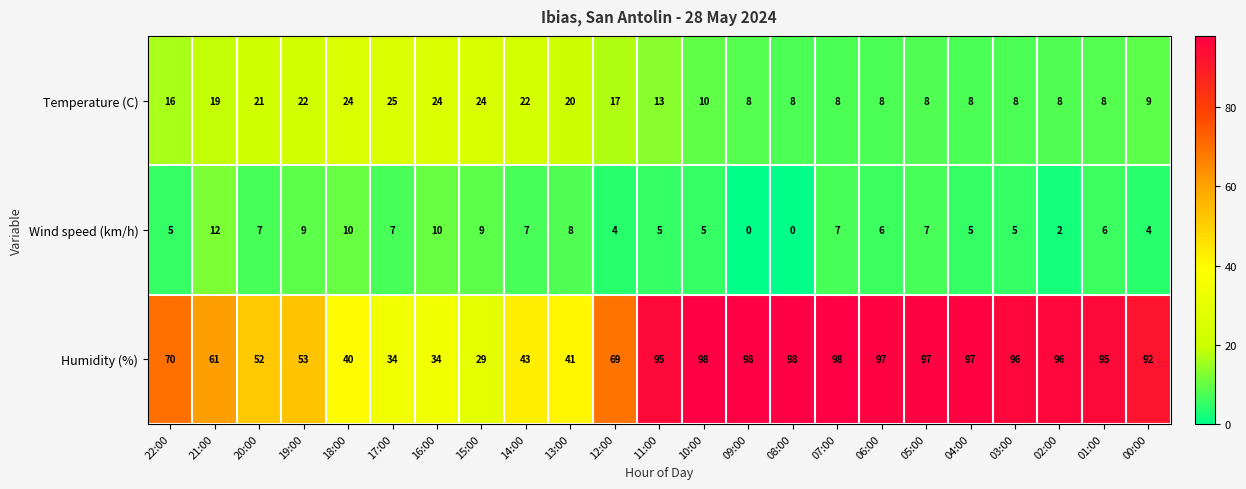

Count the number of categories in the chart.

23